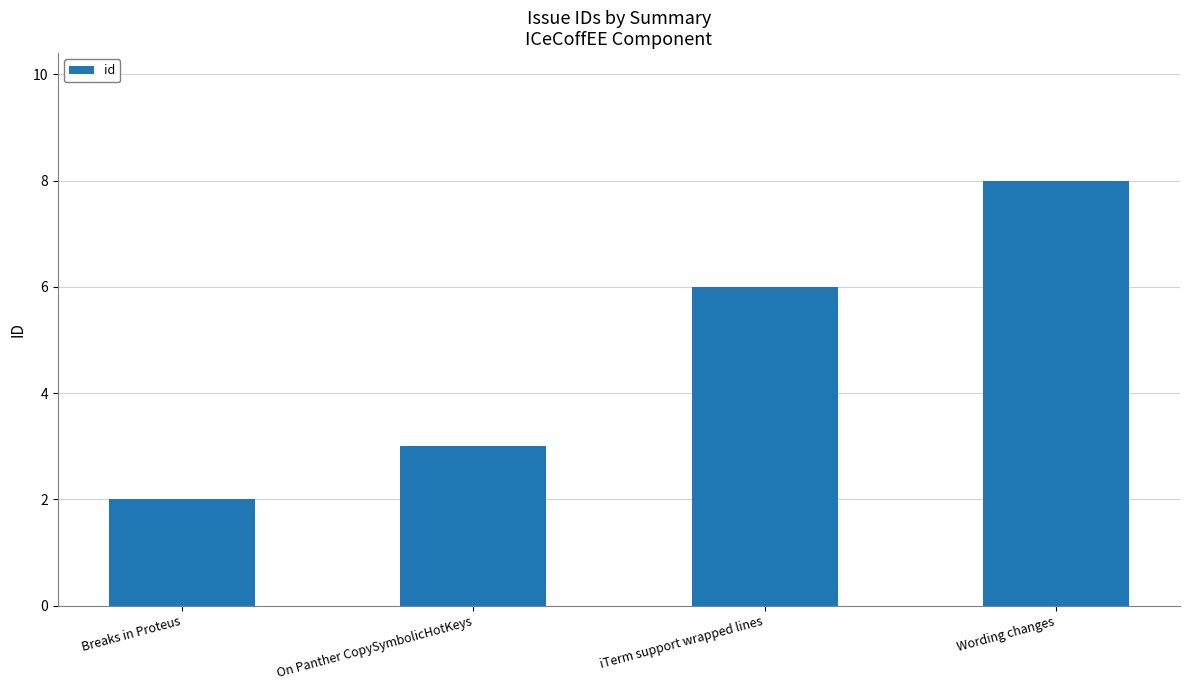

What is the change in value from On Panther CopySymbolicHotKeys to iTerm support wrapped lines?

+3